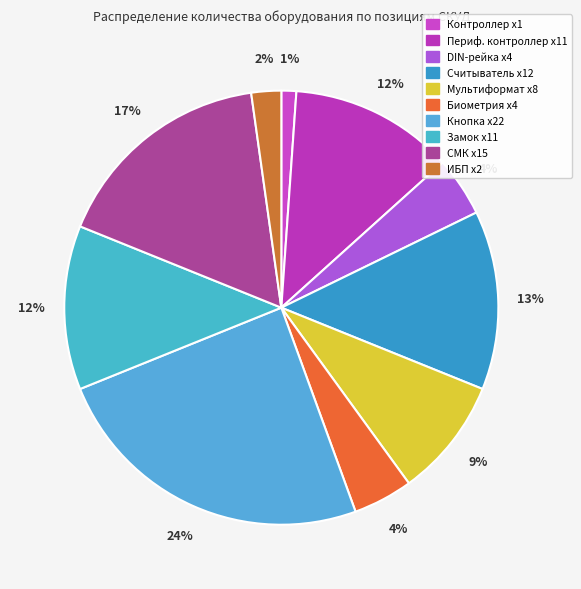

Count the number of slices in the pie.

10